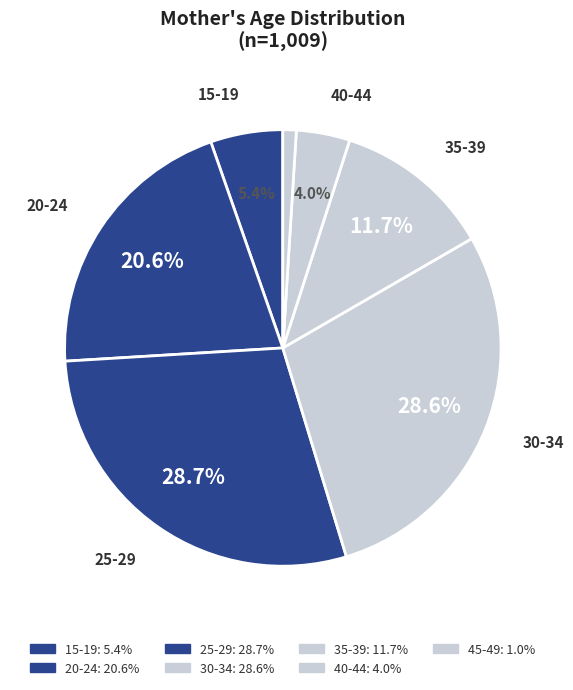

How many slices are in this pie chart?

7